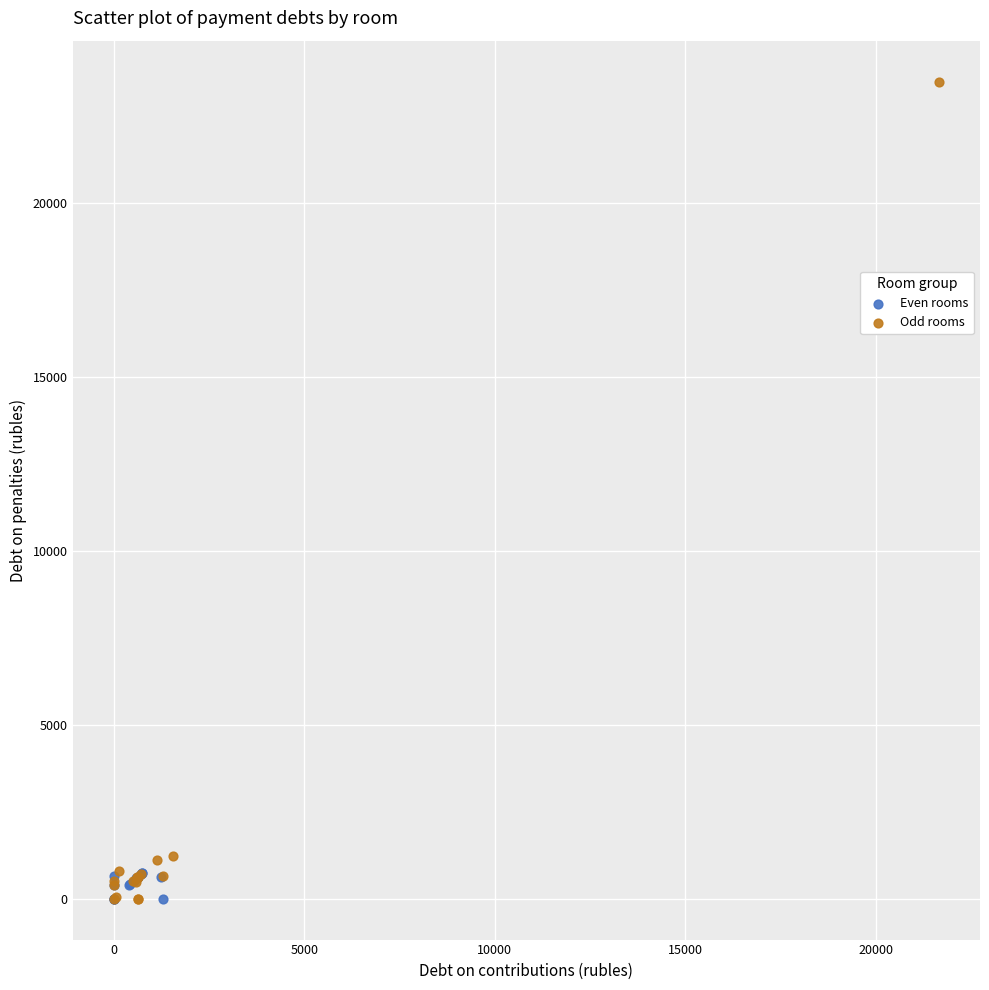

Which series has the largest Y range (max minus min)?

Odd rooms